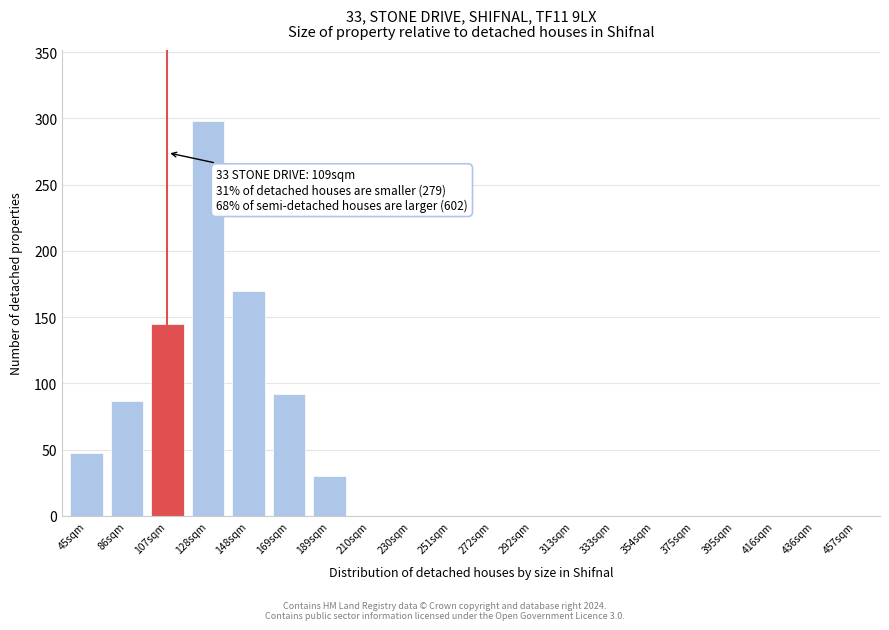

Reading right to left, transcribe all the data shown in this chart.

457sqm=0	436sqm=0	416sqm=0	395sqm=0	375sqm=0	354sqm=0	333sqm=0	313sqm=0	292sqm=0	272sqm=0	251sqm=0	230sqm=0	210sqm=0	189sqm=30	169sqm=92	148sqm=170	128sqm=298	107sqm=145	86sqm=87	45sqm=47